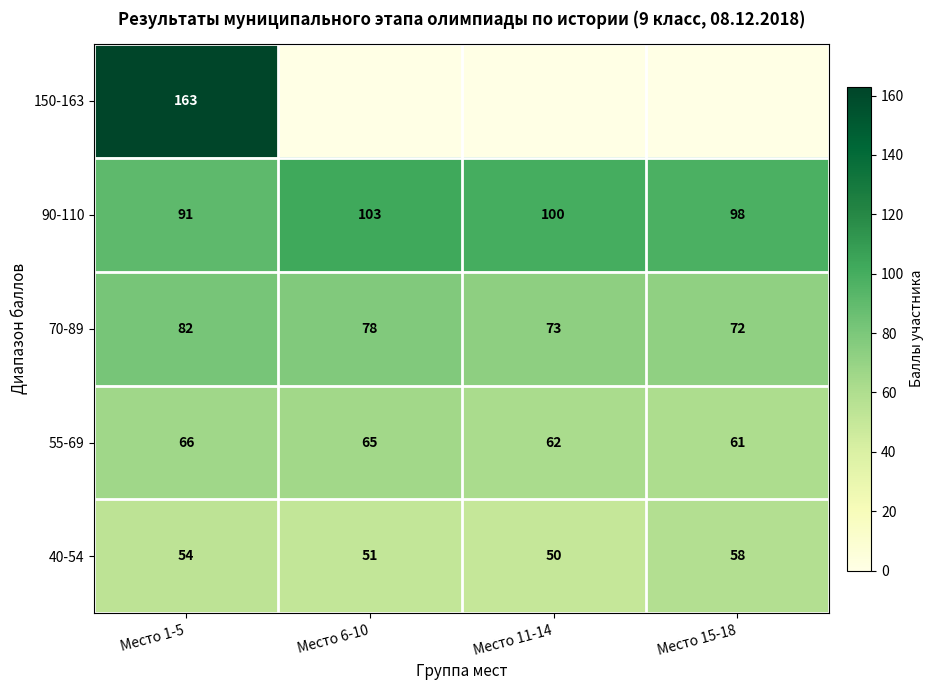

How many distinct data groups are displayed?

5